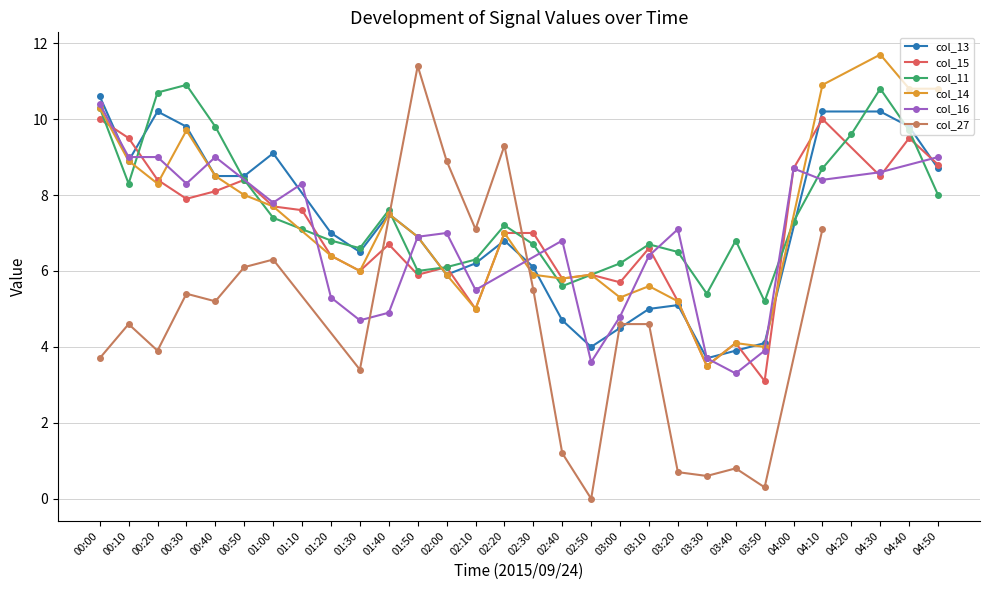

What is the total value across all series at 2015/09/24 00:00?

55.3